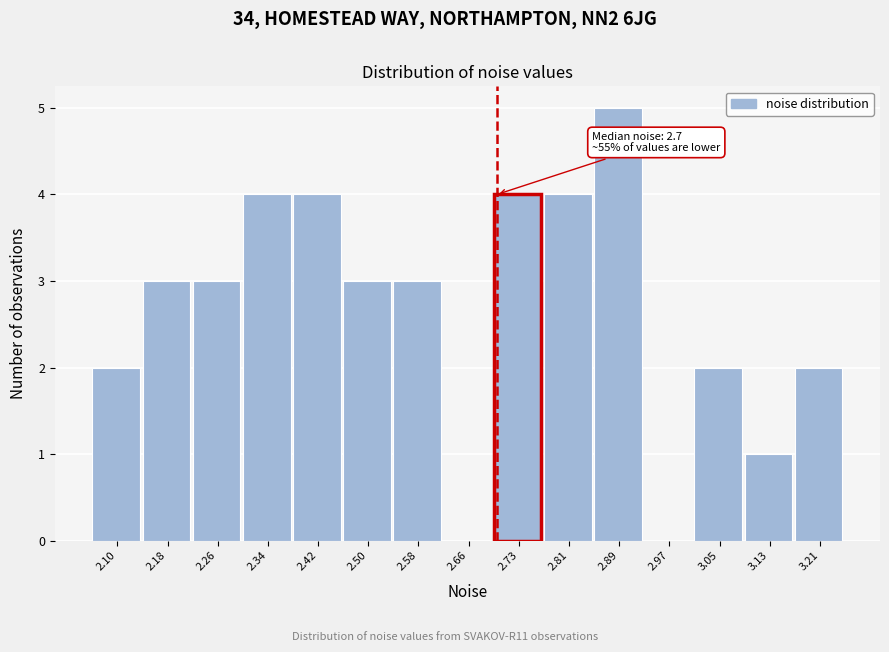

Over which range of the x-axis is the bar tallest?

2.85 to 2.93